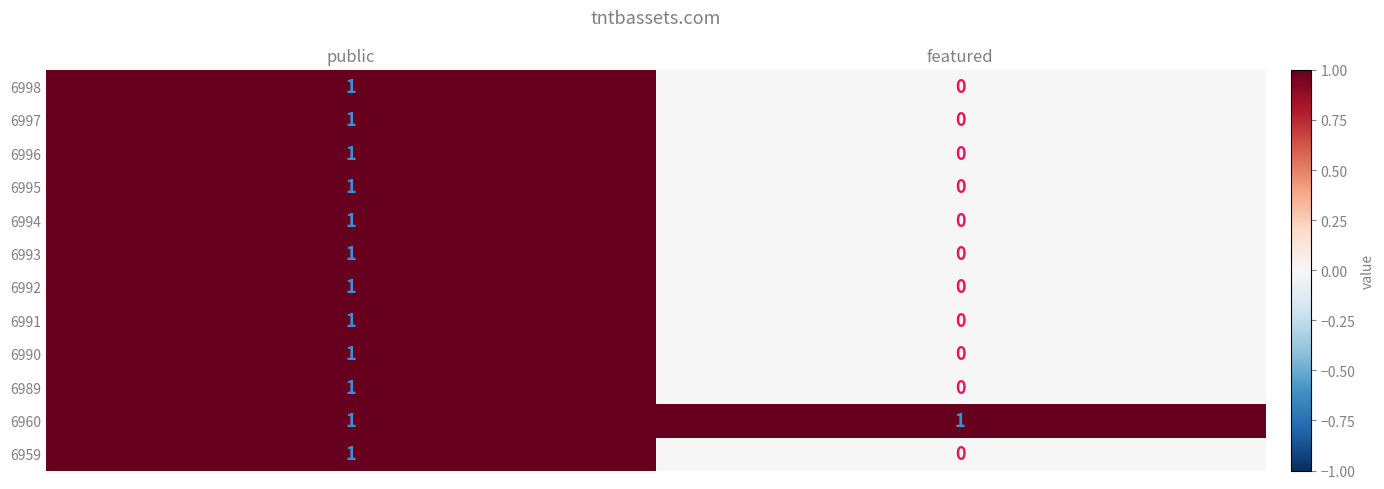

Is it true that 6991 equals 1 at public?

True